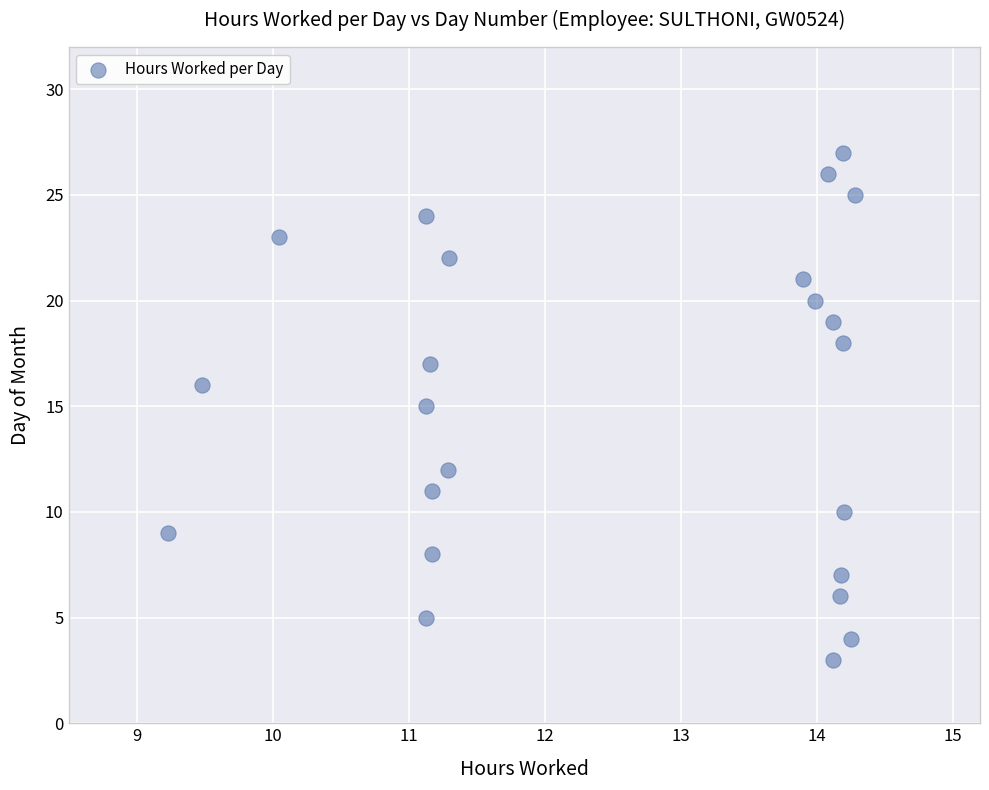

What is the range of Y values (max minus min)?

24